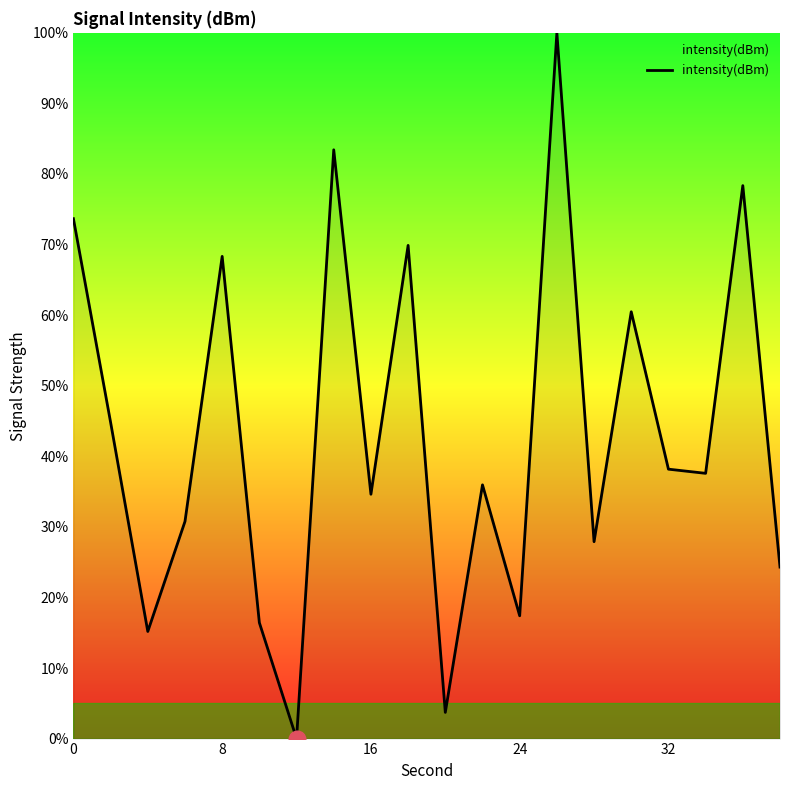

What is the greatest value displayed?

100.0